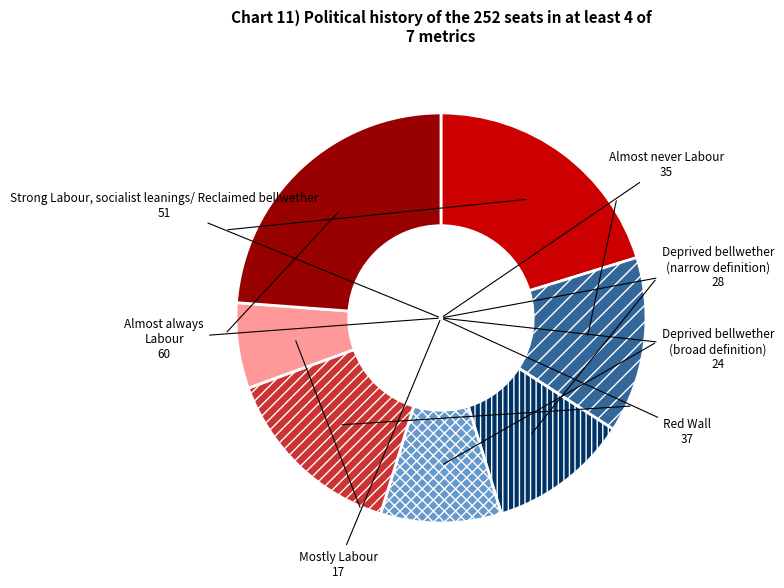

Which has a higher value, Deprived bellwether (narrow definition) or Almost always Labour?

Almost always Labour